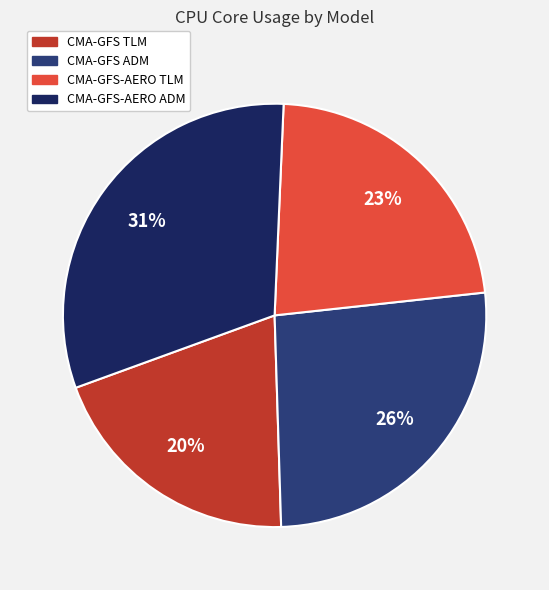

How many segments does this pie chart have?

4